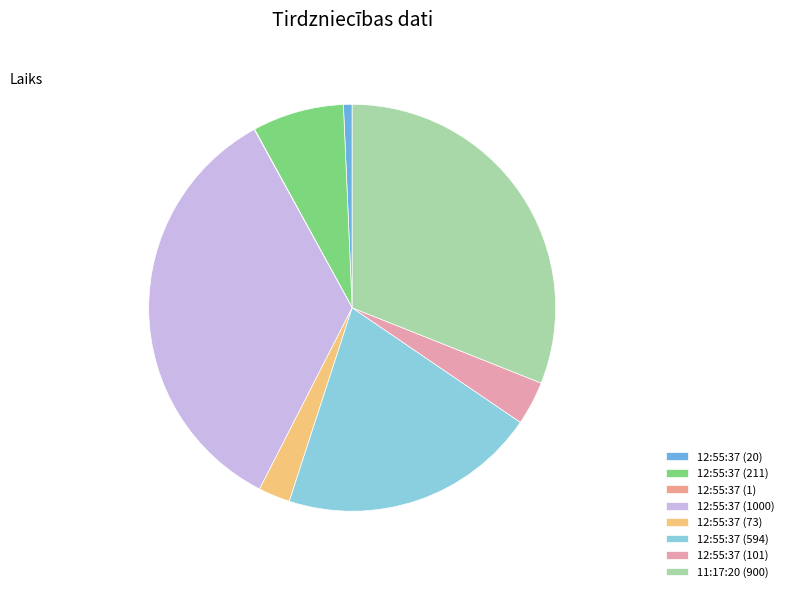

How many segments does this pie chart have?

8